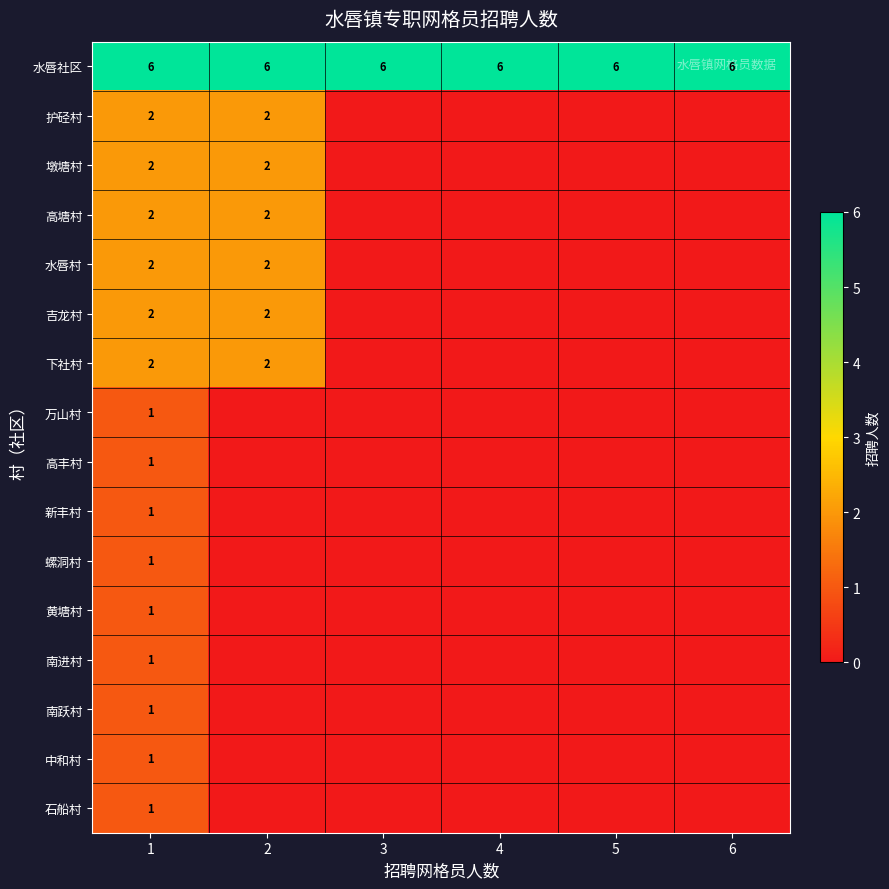

The value of 墩塘村 at 2 is 3. True or false?

False